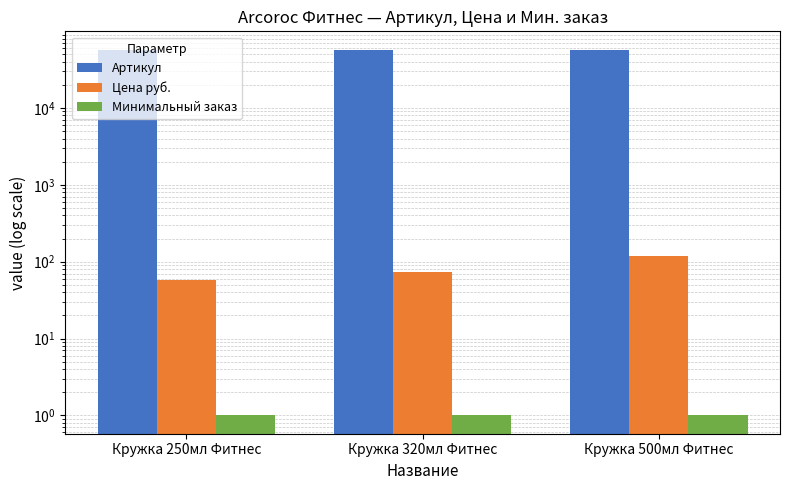

Between Кружка 250мл Фитнес and Кружка 320мл Фитнес, which series saw the biggest shift?

Артикул